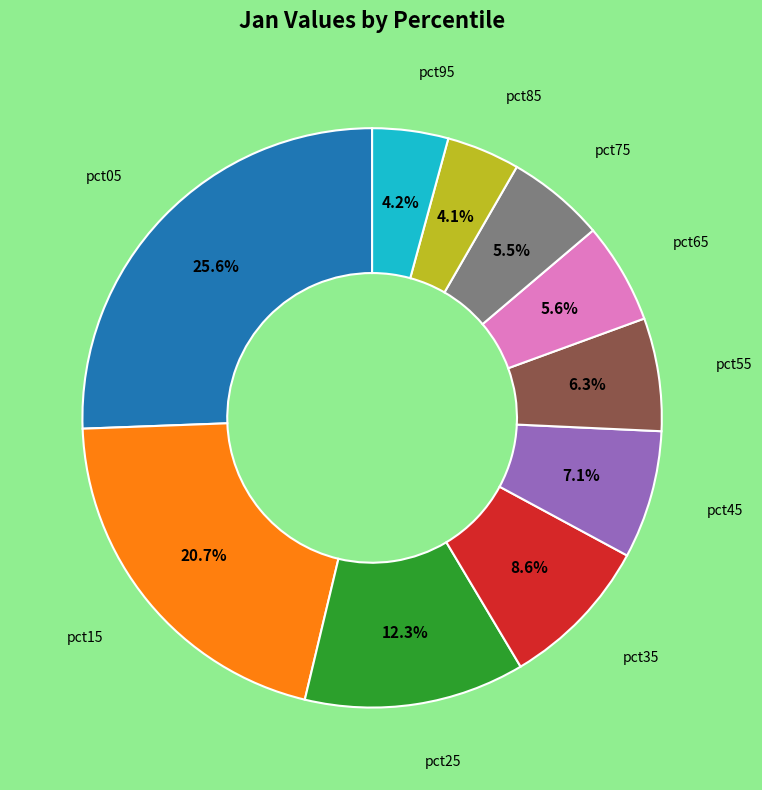

Does any single category account for the majority?

No